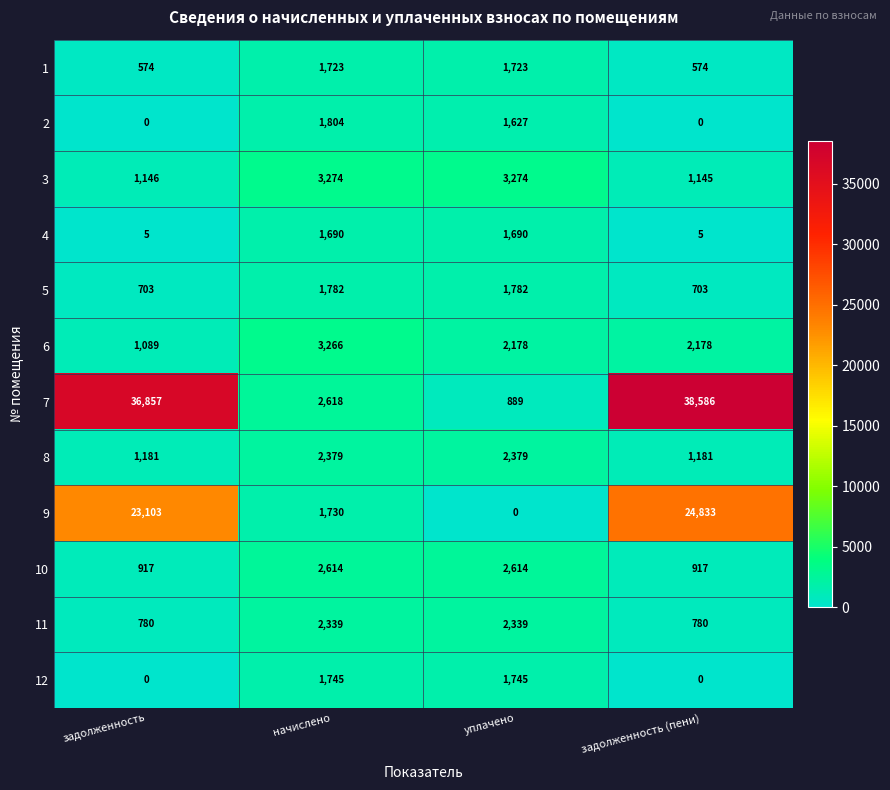

How many distinct data groups are displayed?

12